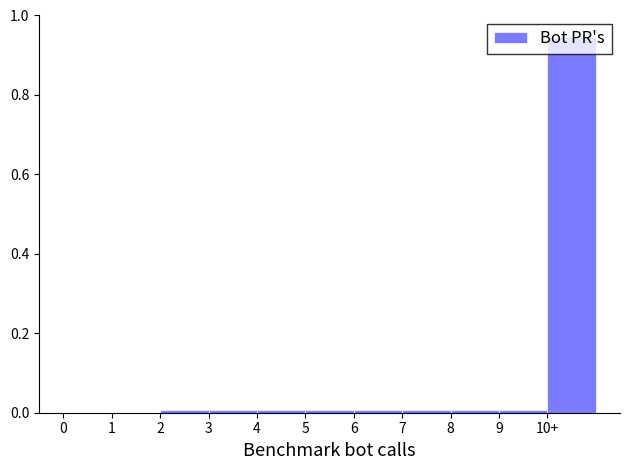

Is it true that the value at 4 is 0.0?

True